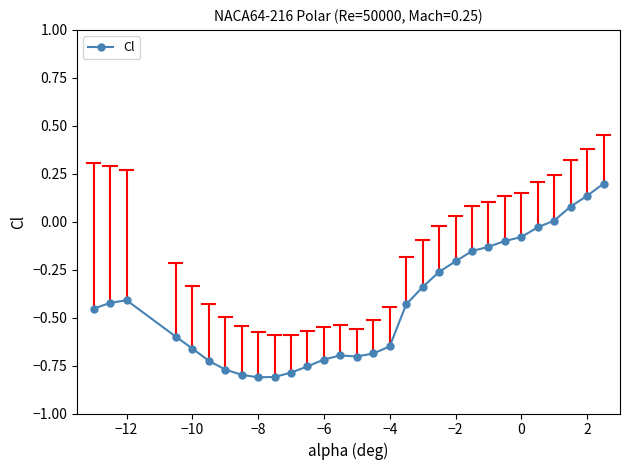

What is the difference between the second highest and second lowest values?

0.9